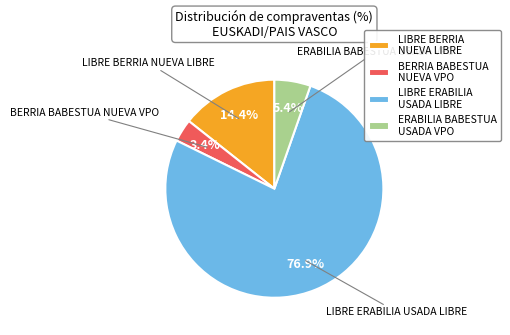

Between BERRIA BABESTUA NUEVA VPO and ERABILIA BABESTUA USADA VPO, which is larger?

ERABILIA BABESTUA USADA VPO